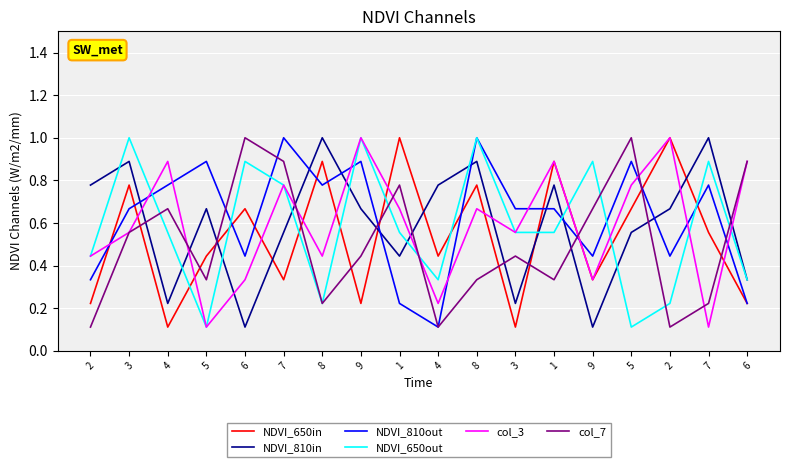

Reading left to right, what are all the values shown in this chart?

NDVI_650in: 2=0.2	3=0.8	4=0.1	5=0.4	6=0.7	7=0.3	8=0.9	9=0.2	1=1.0	4=0.4	8=0.8	3=0.1	1=0.9	9=0.3	5=0.7	2=1.0	7=0.6	6=0.2
NDVI_810in: 2=0.8	3=0.9	4=0.2	5=0.7	6=0.1	7=0.6	8=1.0	9=0.7	1=0.4	4=0.8	8=0.9	3=0.2	1=0.8	9=0.1	5=0.6	2=0.7	7=1.0	6=0.3
NDVI_810out: 2=0.3	3=0.7	4=0.8	5=0.9	6=0.4	7=1.0	8=0.8	9=0.9	1=0.2	4=0.1	8=1.0	3=0.7	1=0.7	9=0.4	5=0.9	2=0.4	7=0.8	6=0.2
NDVI_650out: 2=0.4	3=1.0	4=0.6	5=0.1	6=0.9	7=0.8	8=0.2	9=1.0	1=0.6	4=0.3	8=1.0	3=0.6	1=0.6	9=0.9	5=0.1	2=0.2	7=0.9	6=0.3
col_3: 2=0.4	3=0.6	4=0.9	5=0.1	6=0.3	7=0.8	8=0.4	9=1.0	1=0.7	4=0.2	8=0.7	3=0.6	1=0.9	9=0.3	5=0.8	2=1.0	7=0.1	6=0.9
col_7: 2=0.1	3=0.6	4=0.7	5=0.3	6=1.0	7=0.9	8=0.2	9=0.4	1=0.8	4=0.1	8=0.3	3=0.4	1=0.3	9=0.7	5=1.0	2=0.1	7=0.2	6=0.9